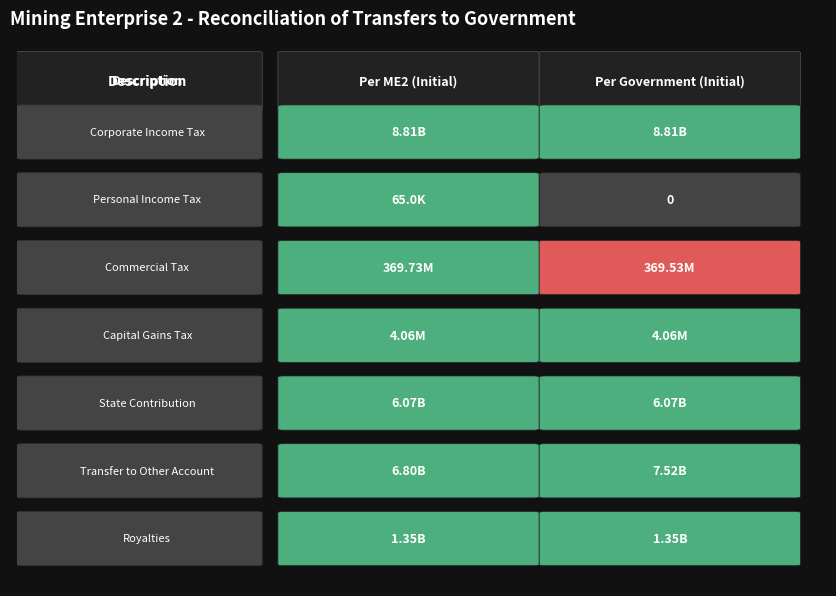

Which series has the widest spread of values?

Transfer to Other Account